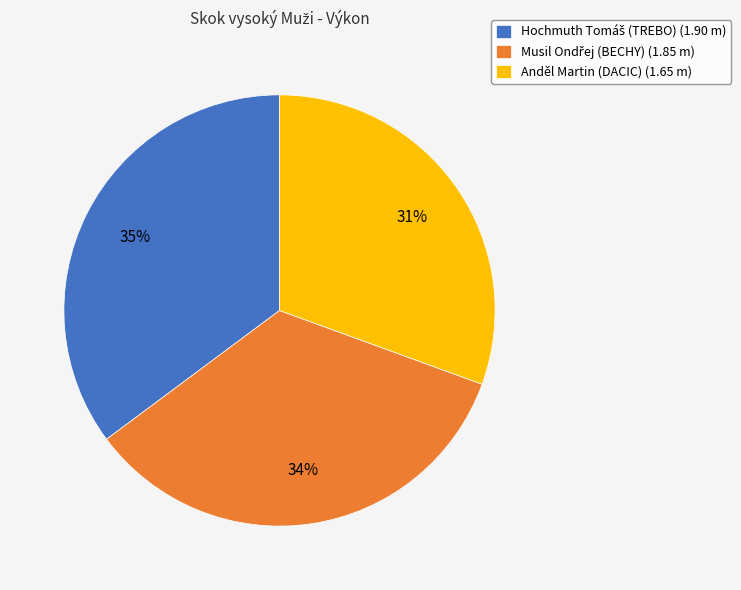

To the nearest percent, what percentage of the pie is Anděl Martin (DACIC) (1.65 m)?

31%